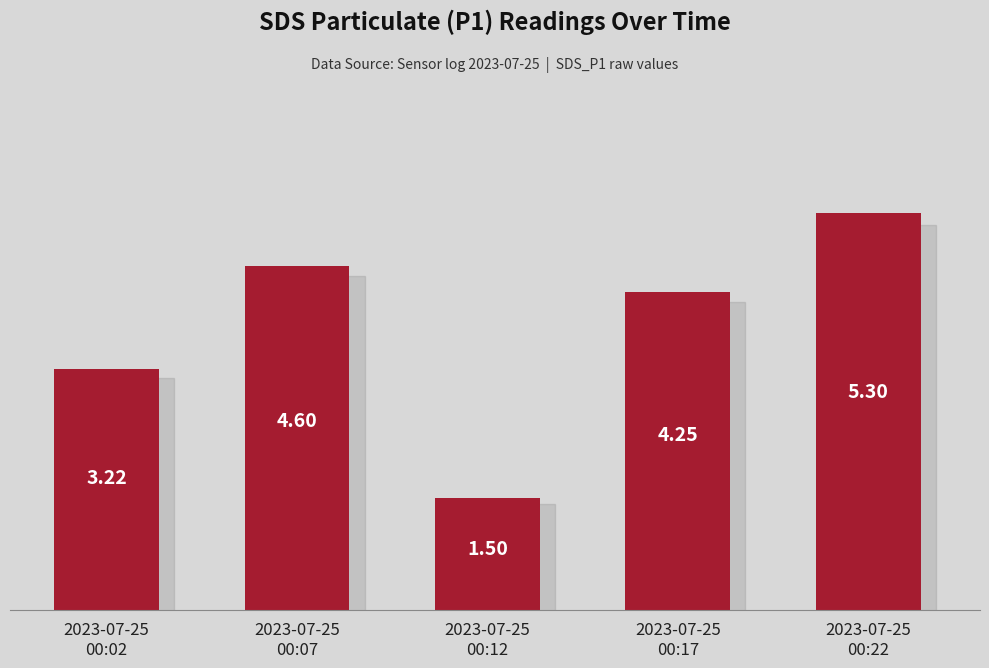

What is the label of the 2nd bar from the right?

2023-07-25
00:17